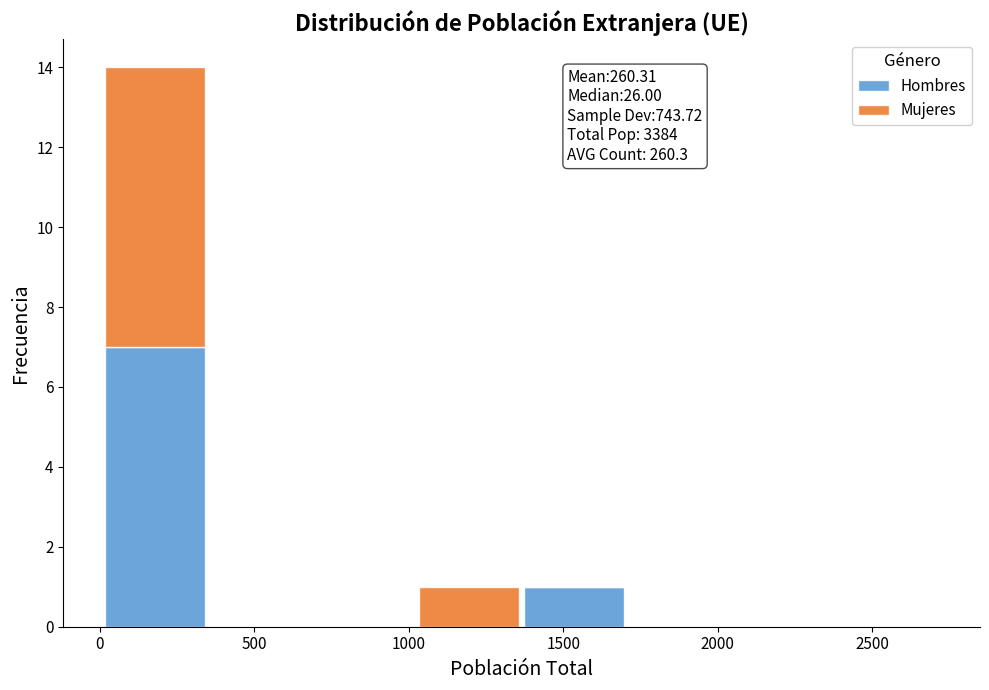

Which range on the x-axis has the tallest stacked bar (by total height)?

0 to 350